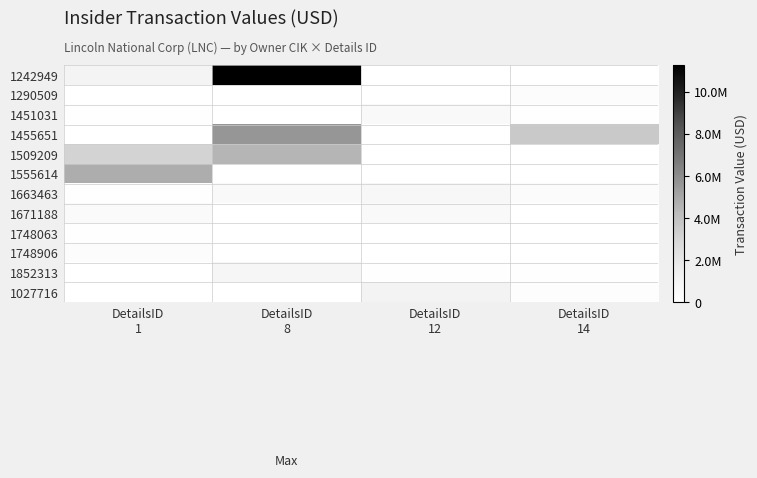

What value does the 1663463 series have at DetailsID 8?

533700.0